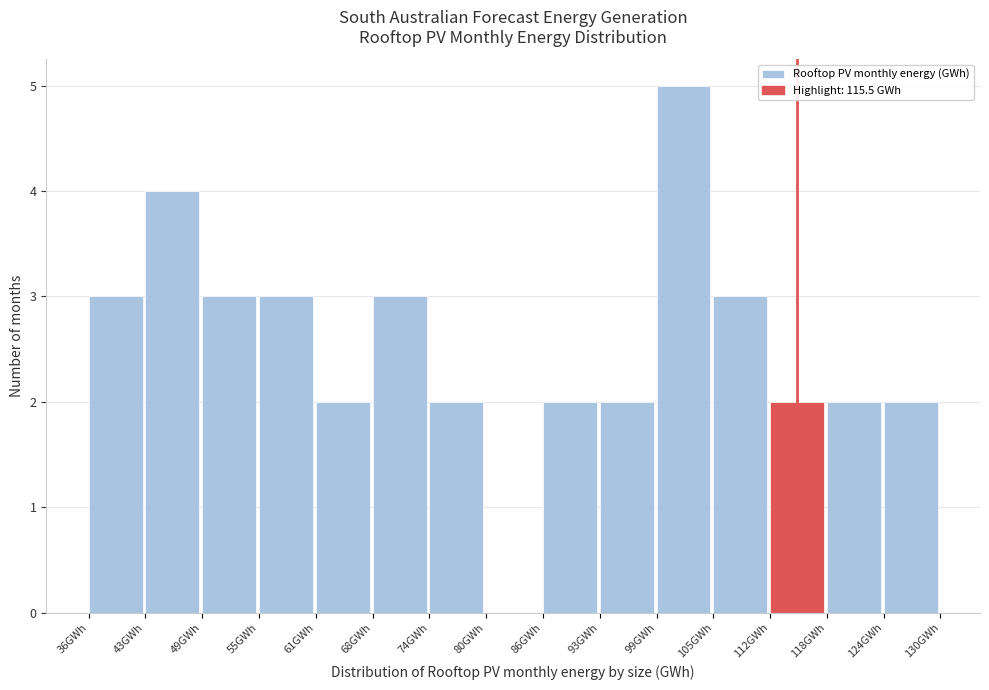

How tall is the bar that spans 43 to 49 on the x-axis? Neither the bar edges nor the heights are printed on the chart, so give them approximately, as read against the axes.

4